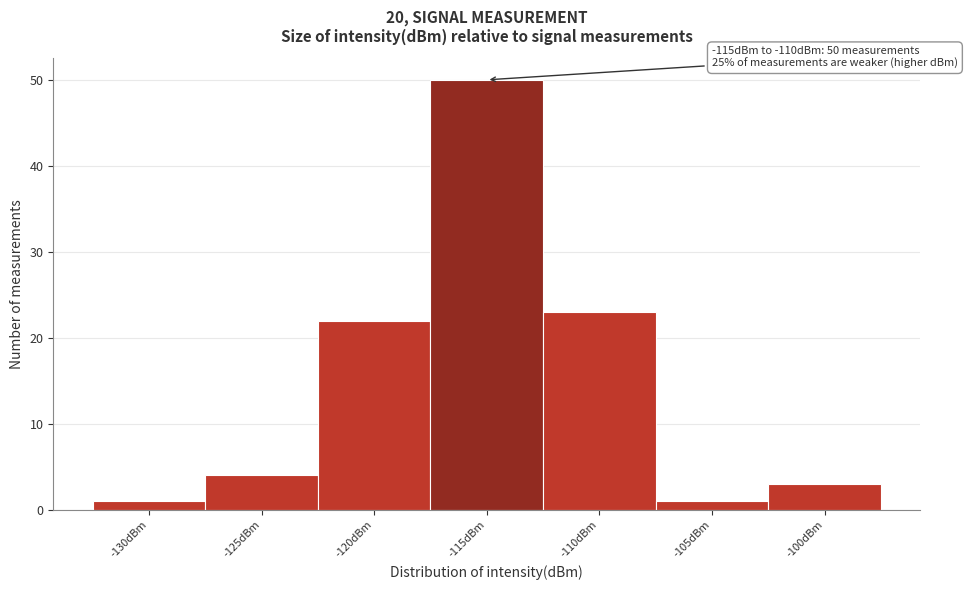

Reading right to left, extract all data points from this chart.

-100dBm=3	-105dBm=1	-110dBm=23	-115dBm=50	-120dBm=22	-125dBm=4	-130dBm=1